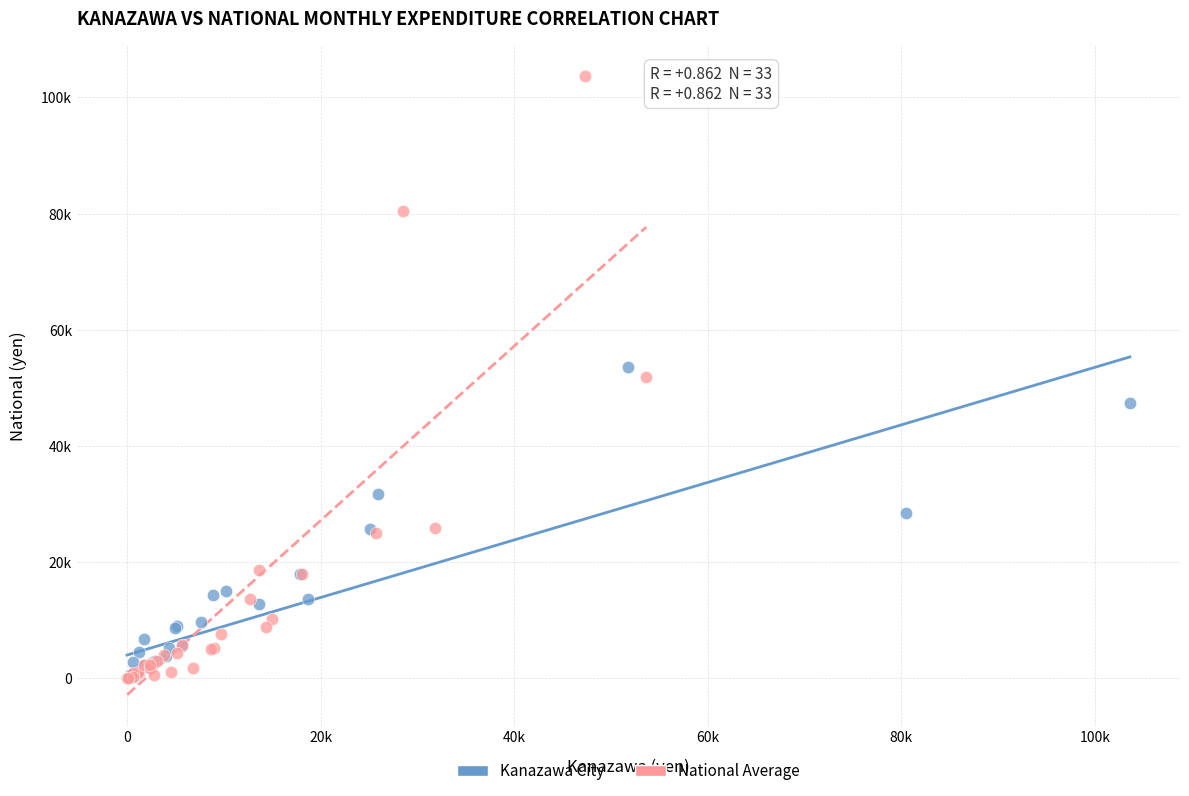

Which series has the largest Y range (max minus min)?

National Average